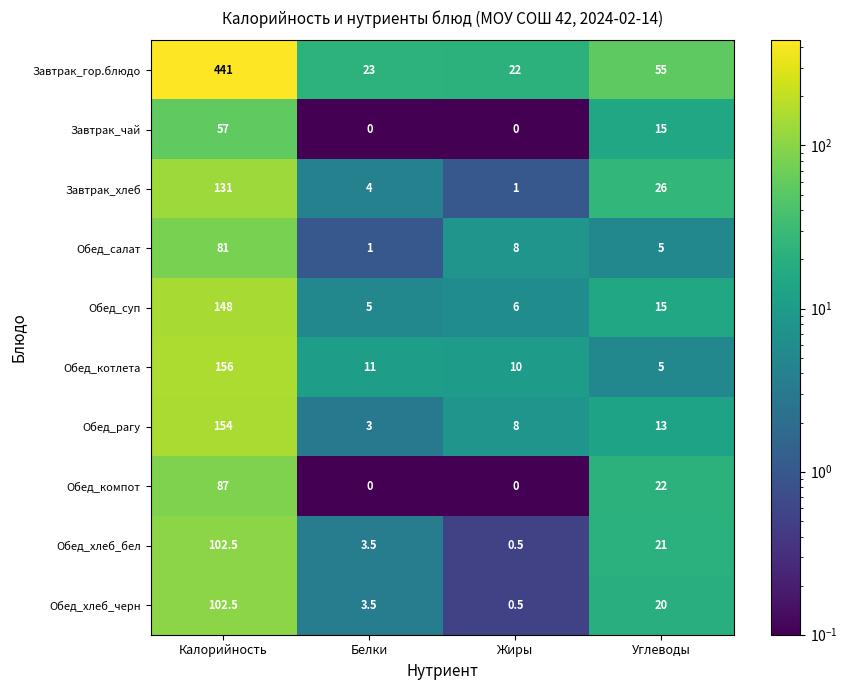

What is the sum of the Завтрак_гор.блюдо values at Белки and Углеводы?

78.0